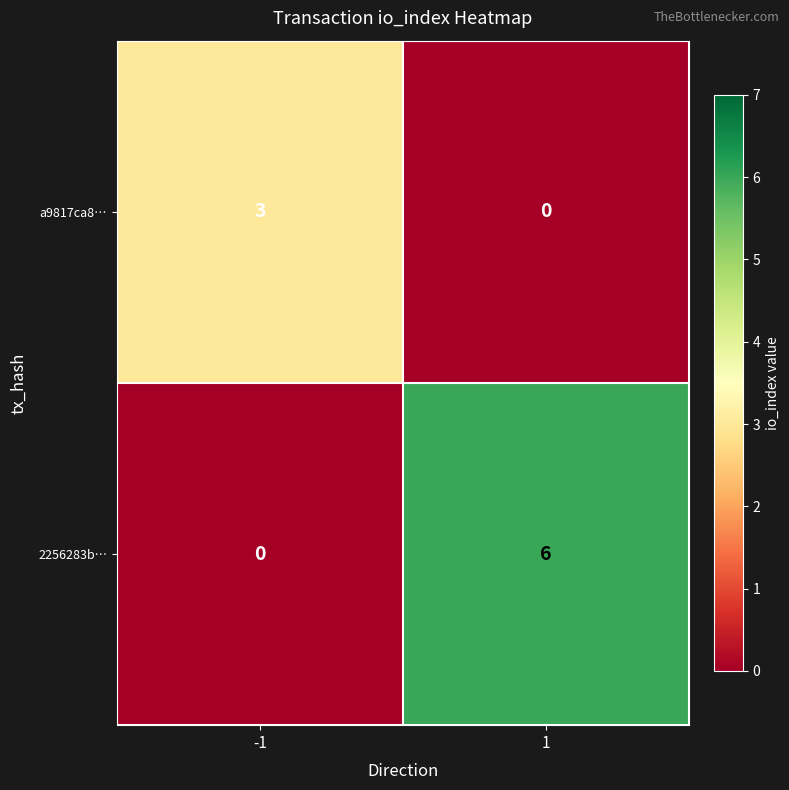

Rank the series by their maximum value, from highest to lowest.

2256283b…, a9817ca8…